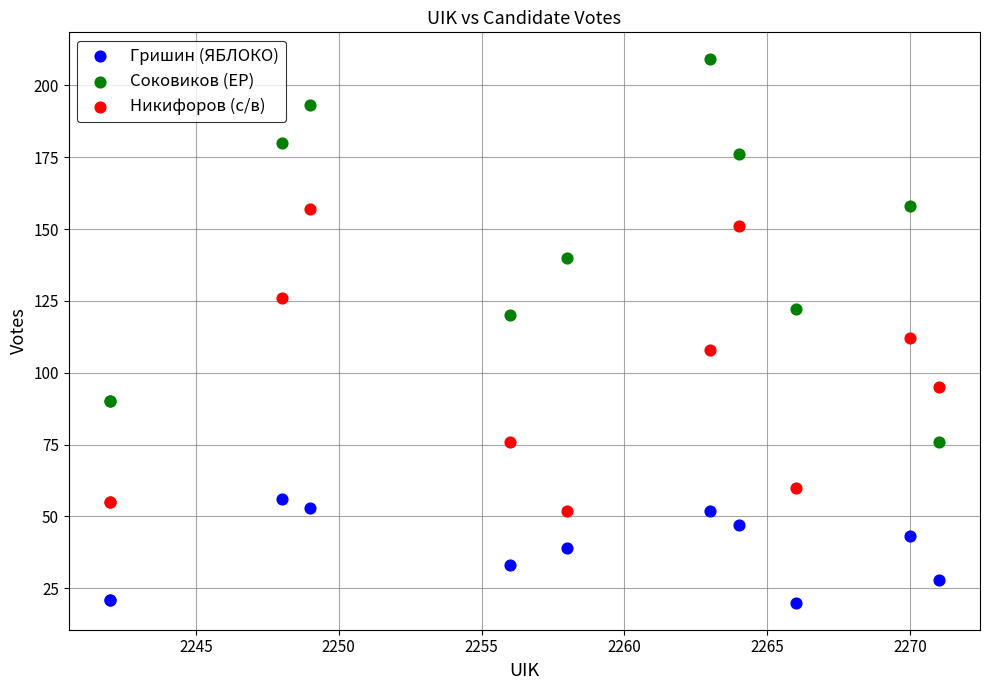

Which series reaches the minimum Y coordinate?

Гришин (ЯБЛОКО)